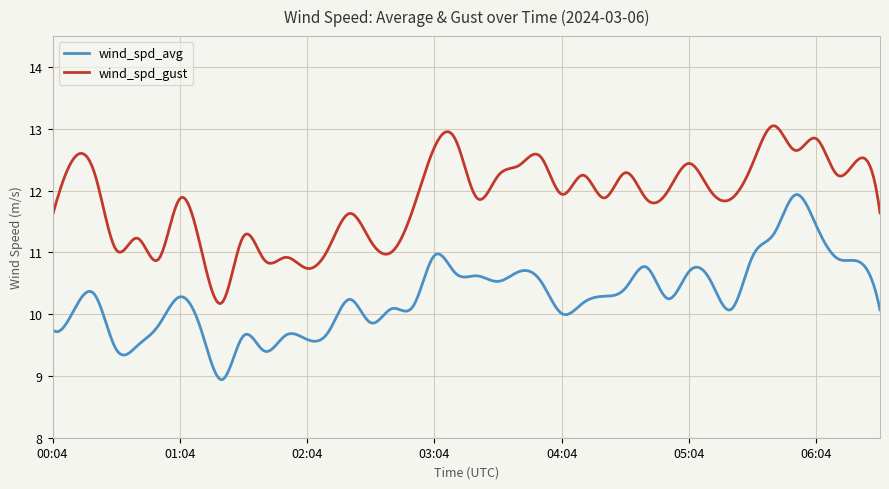

True or false: wind_spd_avg and wind_spd_gust cross at least once.

False